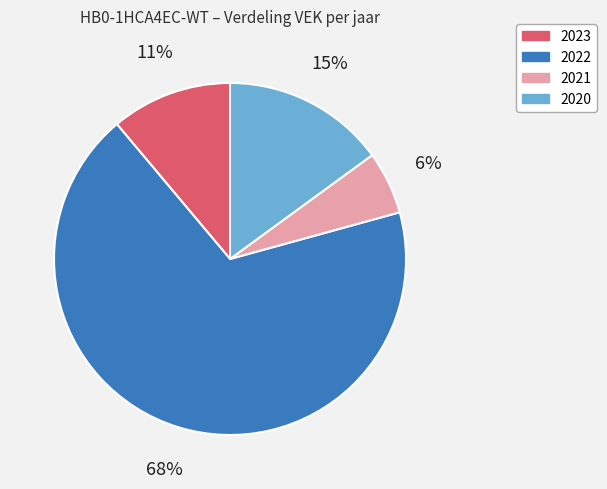

How many segments does this pie chart have?

4